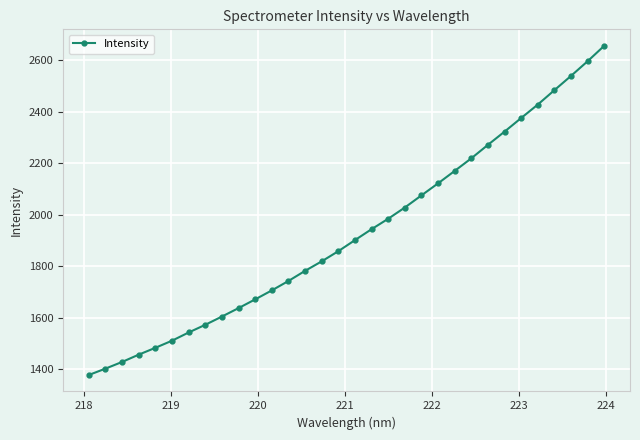

What is the maximum value shown in the chart?

2657.0